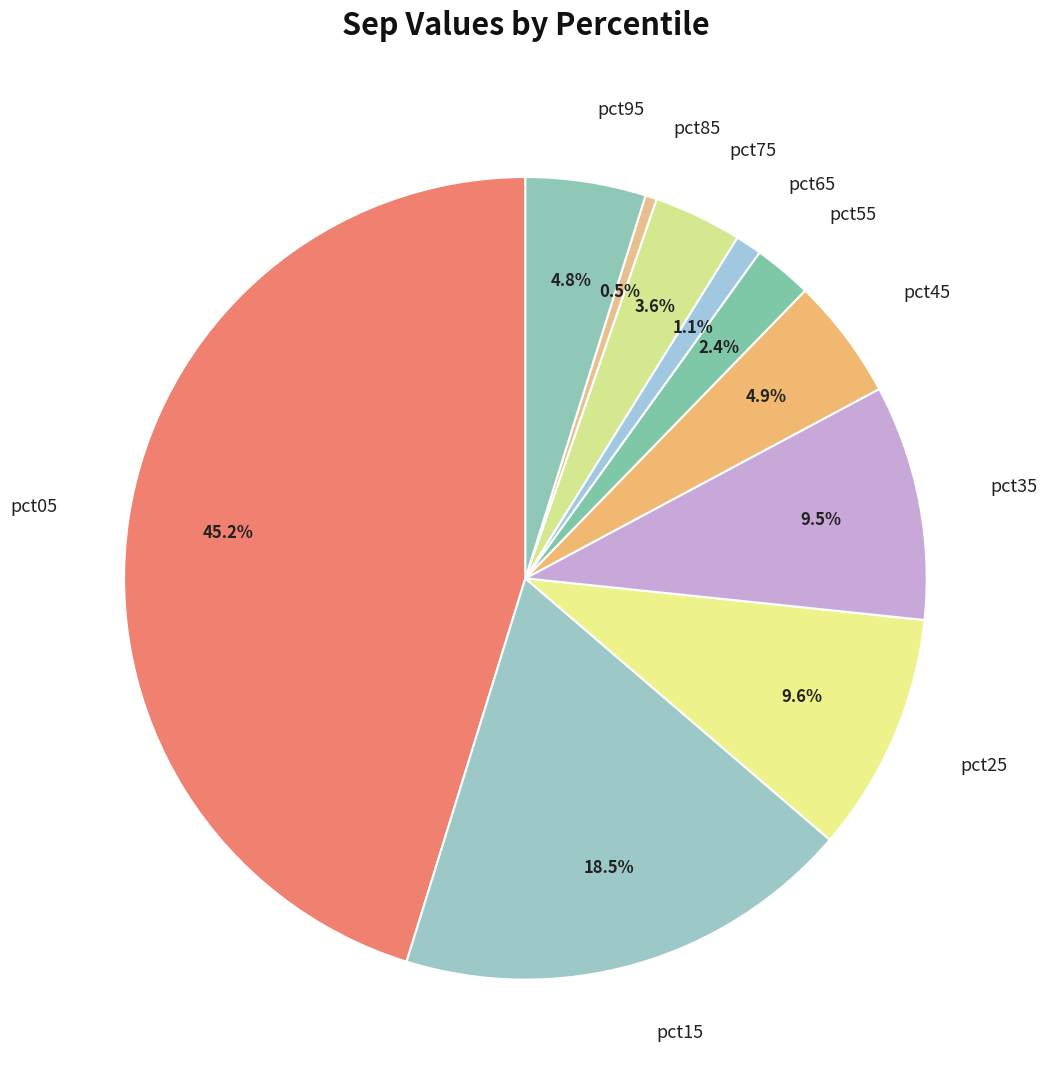

Count the number of slices in the pie.

10